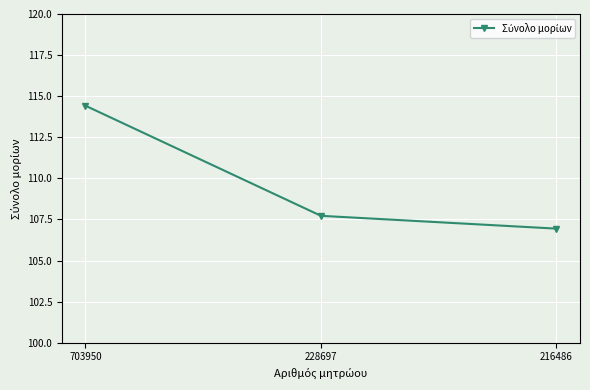

Reading left to right, list all the values displayed in this chart.

114.4	107.7	106.9